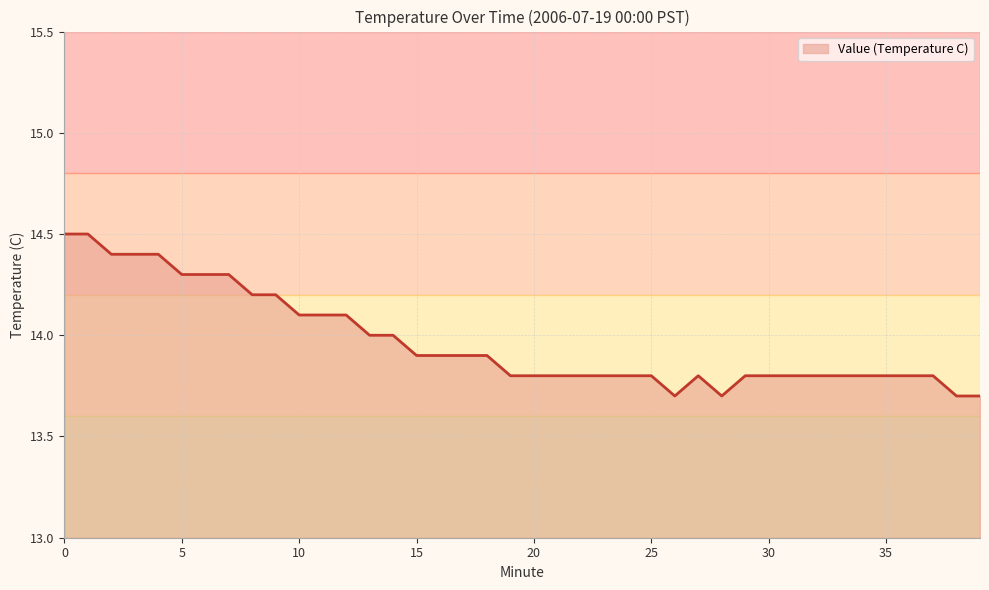

What is the maximum value shown in the chart?

14.5